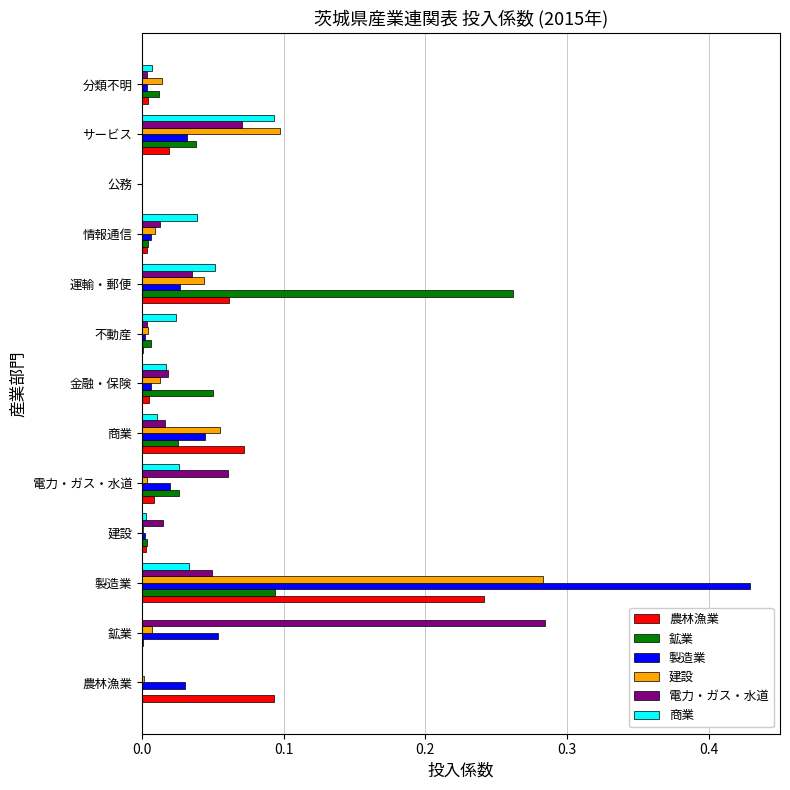

What is the sum of all 製造業 values?

0.7